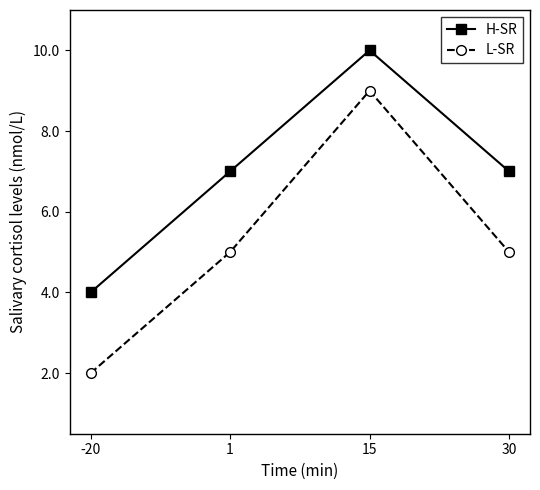

Reading left to right, transcribe all the data shown in this chart.

H-SR: 4	7	10	7
L-SR: 2	5	9	5